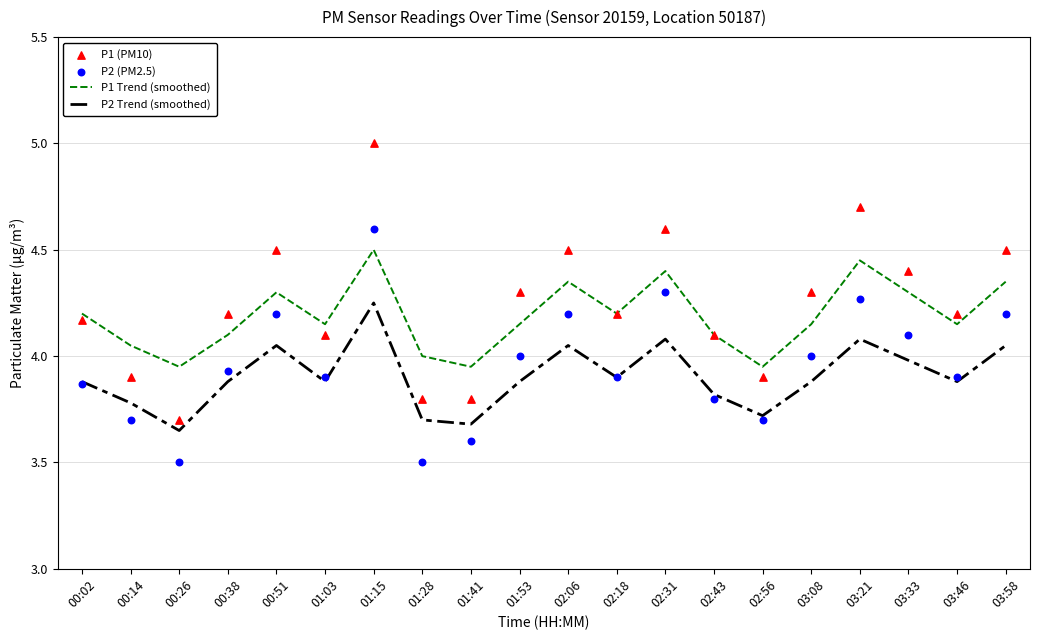

At which category is the sum across all series the highest?

01:15